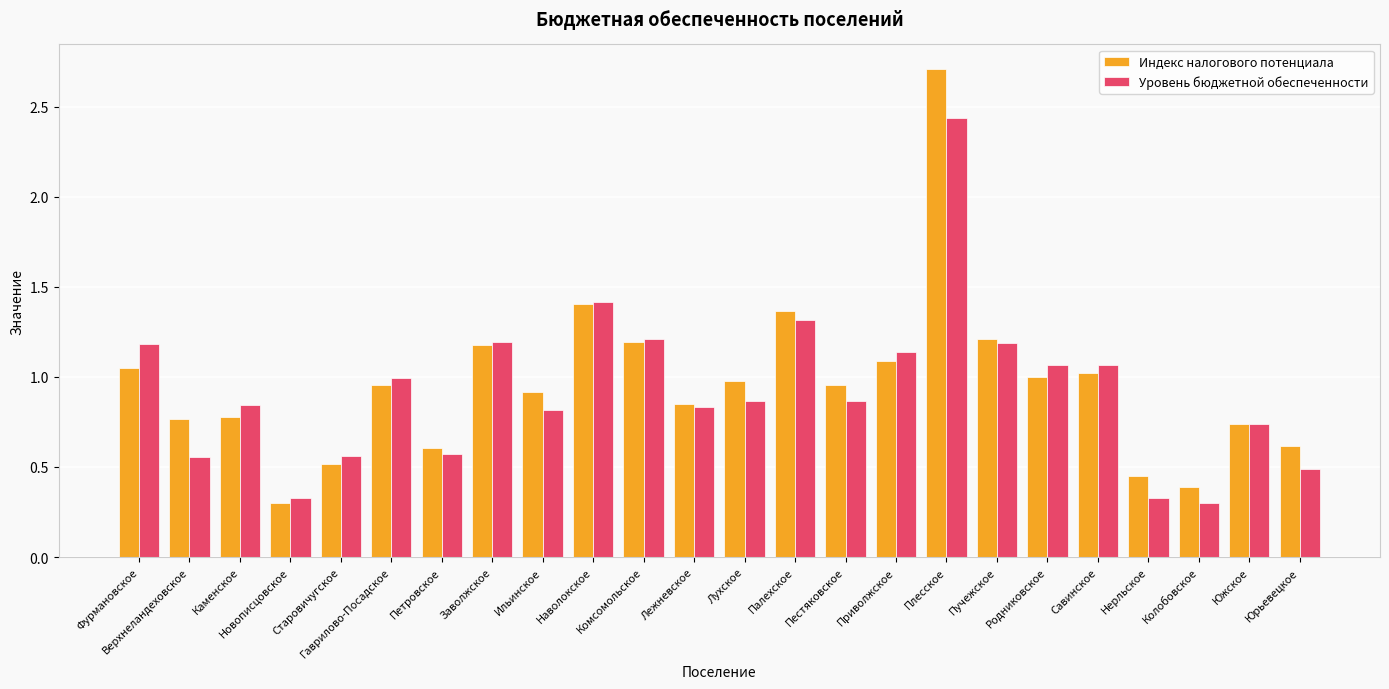

Which series has the largest total across all categories?

Индекс налогового потенциала